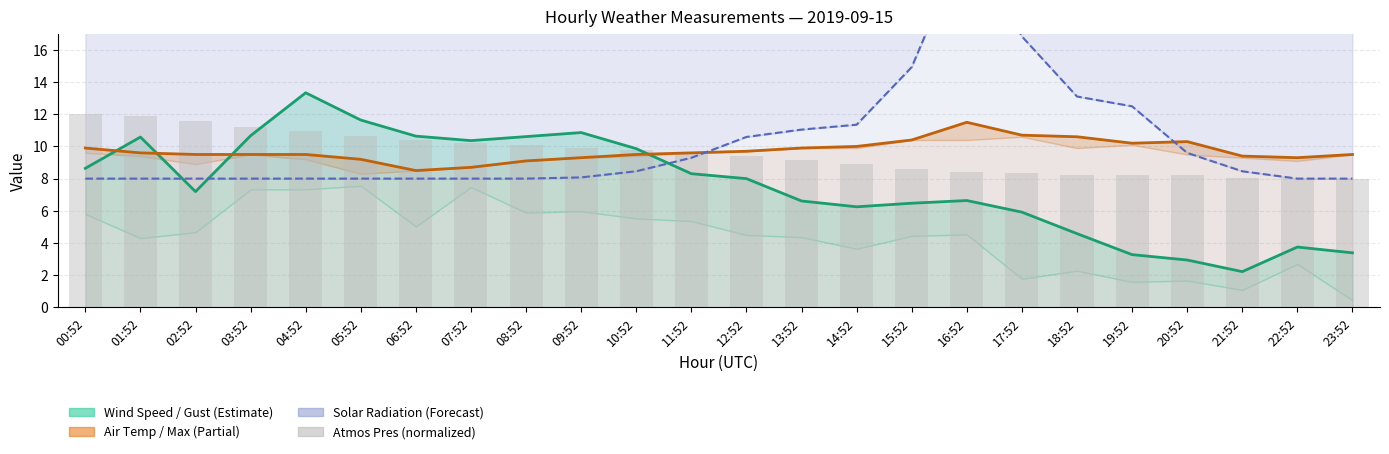

Rank the categories by value from lowest to highest.

21:52, 20:52, 19:52, 23:52, 22:52, 18:52, 17:52, 14:52, 15:52, 13:52, 16:52, 02:52, 12:52, 11:52, 00:52, 10:52, 07:52, 01:52, 08:52, 06:52, 03:52, 09:52, 05:52, 04:52